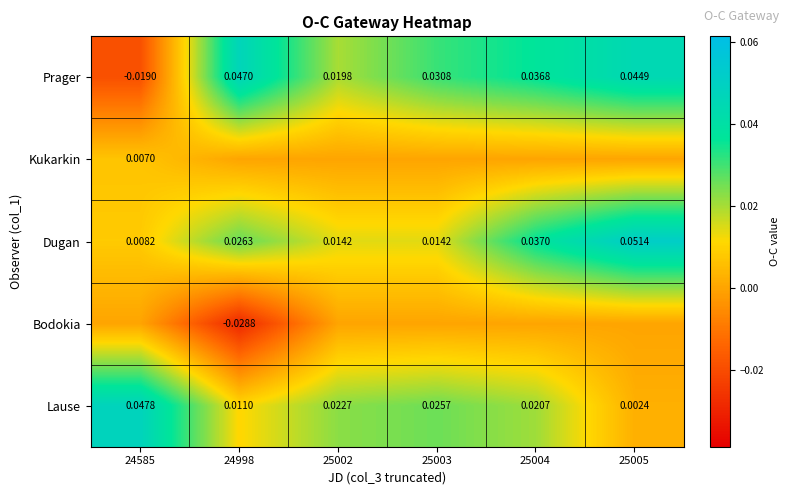

Is the value of Lause at 25004 greater than the value of Prager at 25004?

No